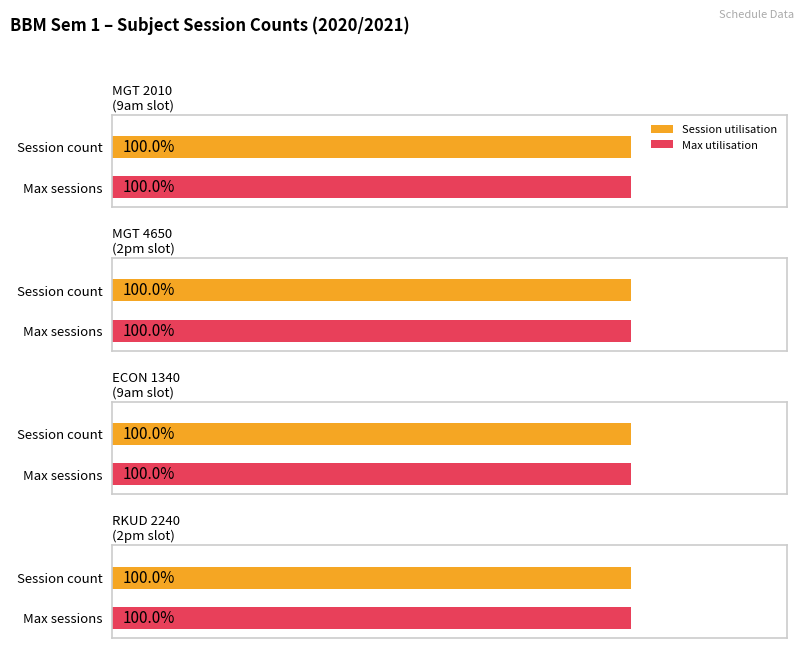

How many values in the MGT 4650 series exceed 3?

2